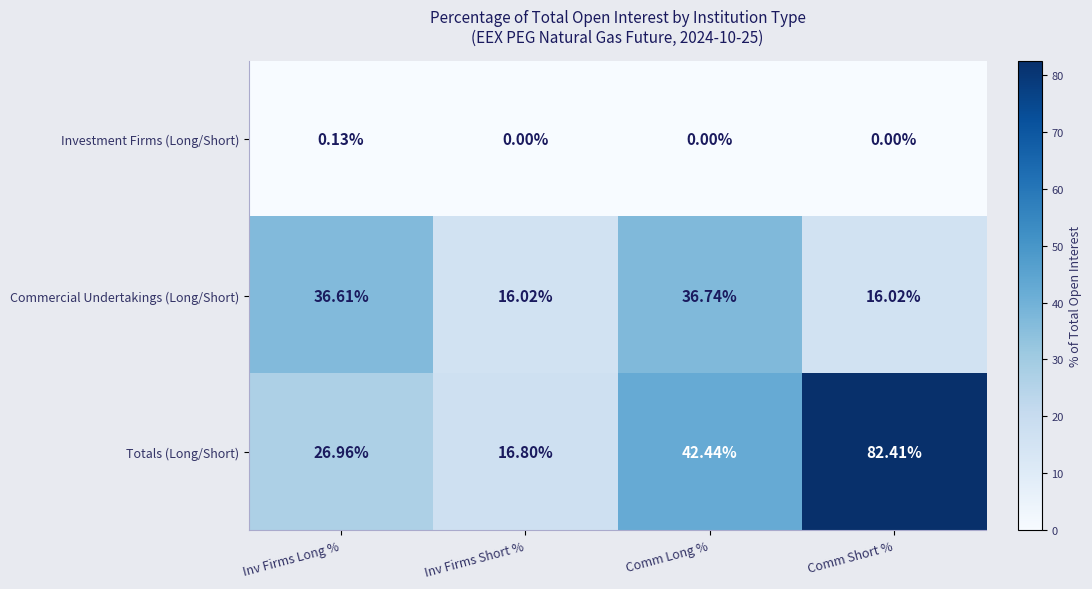

Where is Totals (Long/Short) nearest to the value 49?

Comm Long %